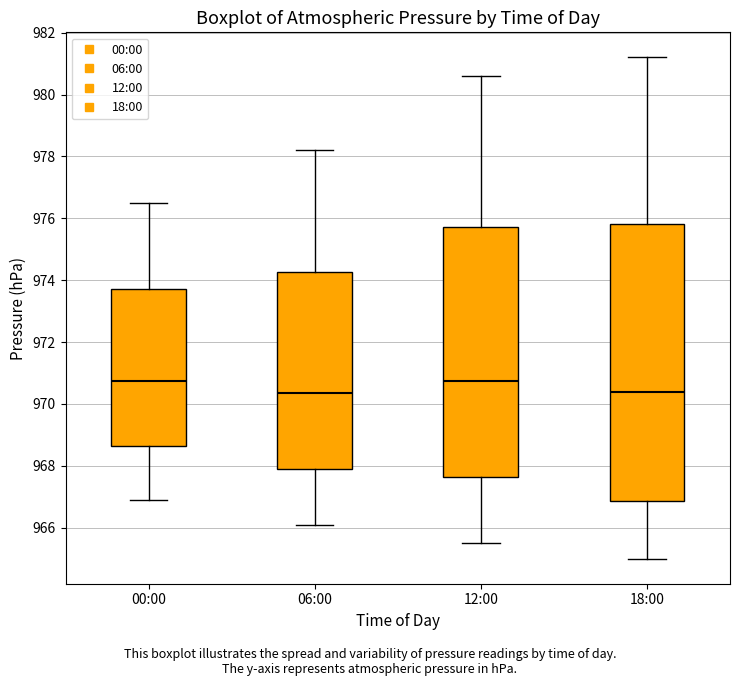

Reading left to right, transcribe this box plot: for each box, give where its median line is, the range the box spans, and where its two whiskers end, as read against the y-axis. The values are not printed on the chart, so give them approximately, as read against the axis.

00:00: median 970.8, box 968.6 to 973.8, whiskers 967.0 to 976.6
06:00: median 970.4, box 968.0 to 974.2, whiskers 966.2 to 978.2
12:00: median 970.8, box 967.6 to 975.8, whiskers 965.6 to 980.6
18:00: median 970.4, box 966.8 to 975.8, whiskers 965.0 to 981.2